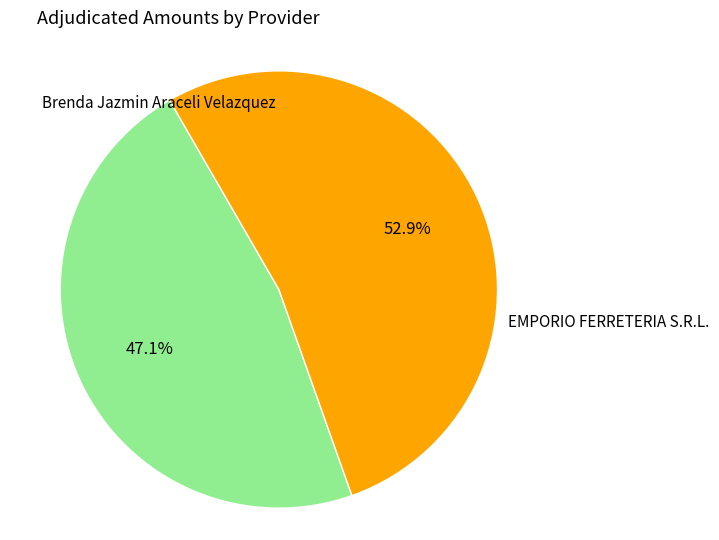

What is the largest slice in the pie chart?

EMPORIO FERRETERIA S.R.L.